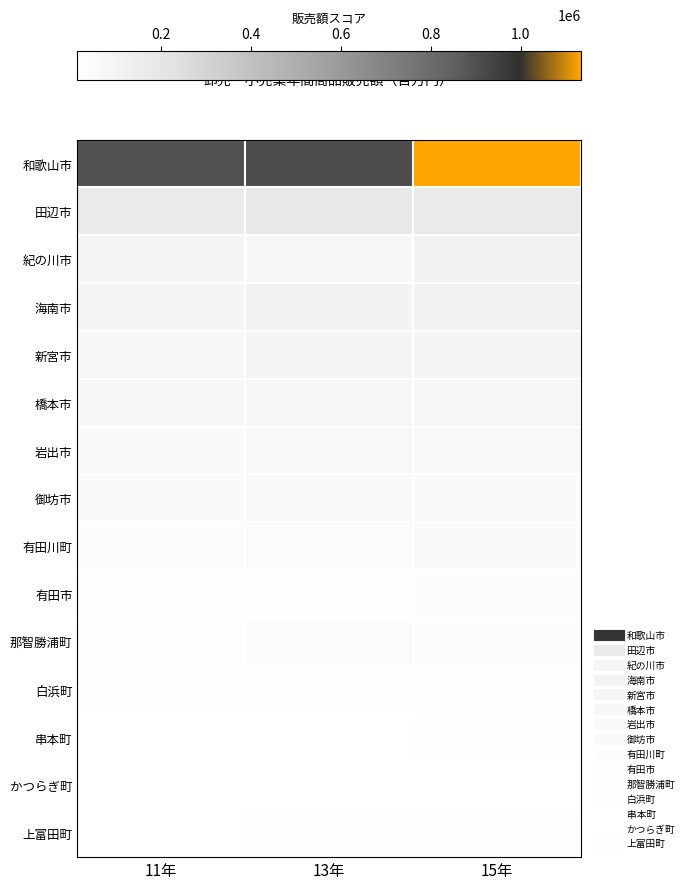

What is the spread (max minus min) of values at 13年?

894682